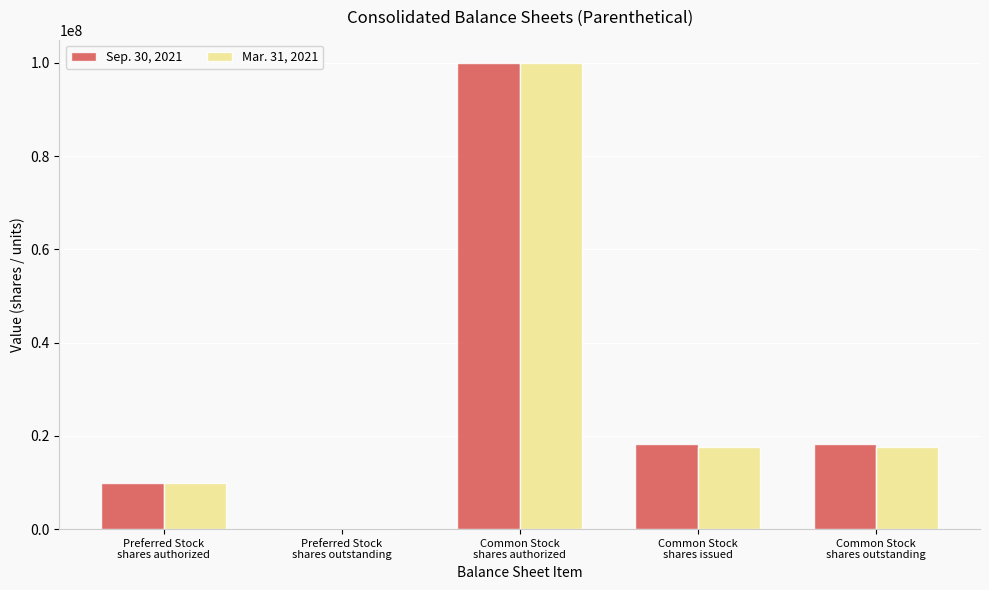

What is the greatest value displayed?

100000000